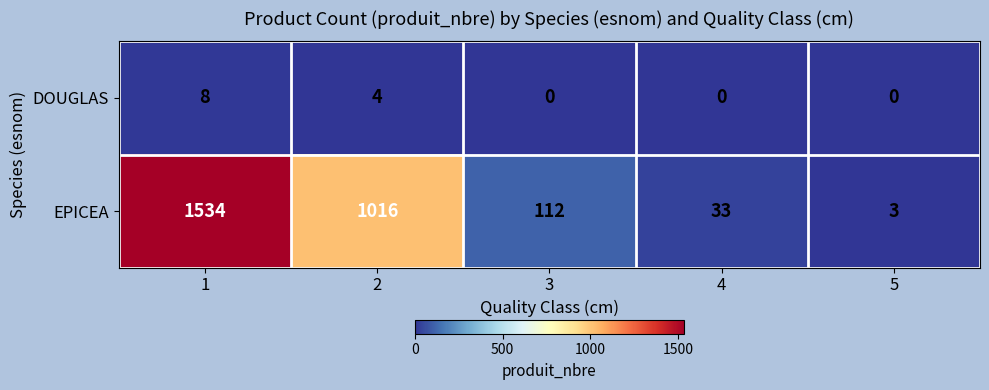

The value of EPICEA at 1 is 809. True or false?

False